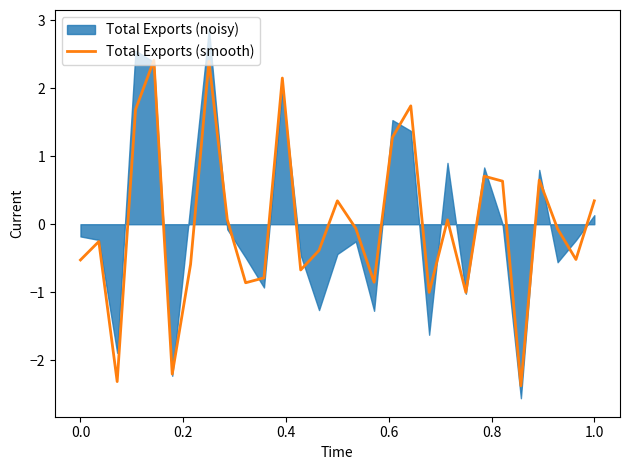

How many categories are shown in the chart?

29